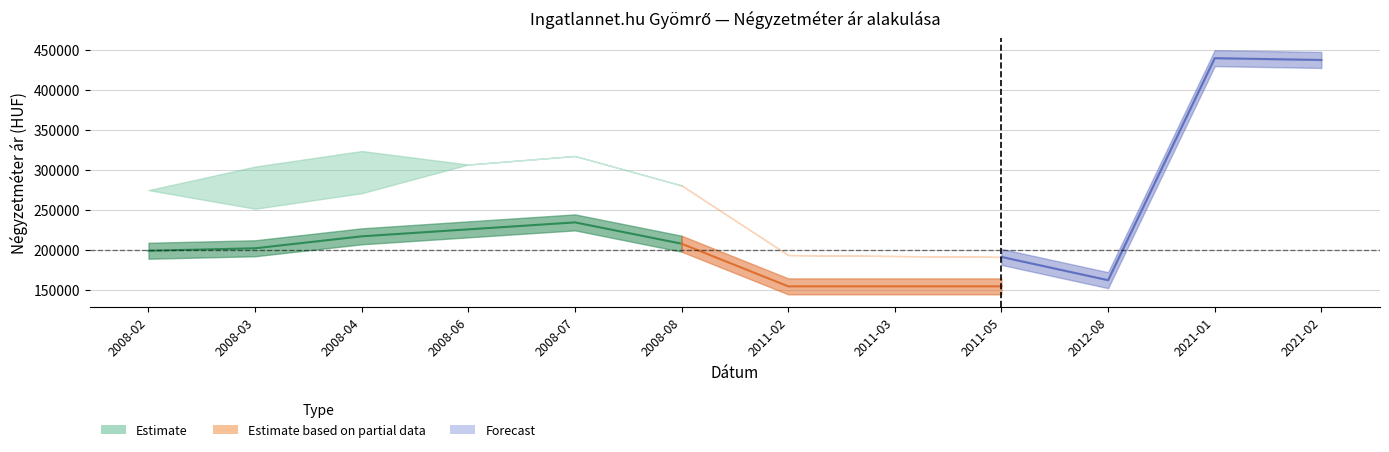

Rank the categories by value from highest to lowest.

2008-07, 2008-06, 2008-04, 2008-08, 2008-03, 2008-02